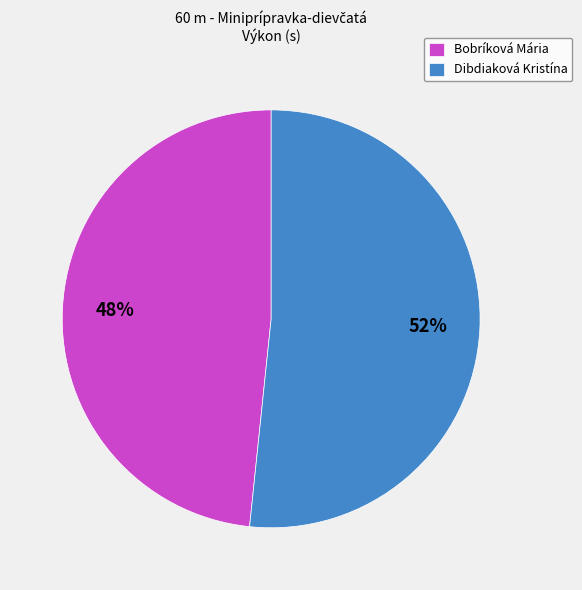

Do Dibdiaková Kristína and Bobríková Mária together represent more than half of the pie?

Yes